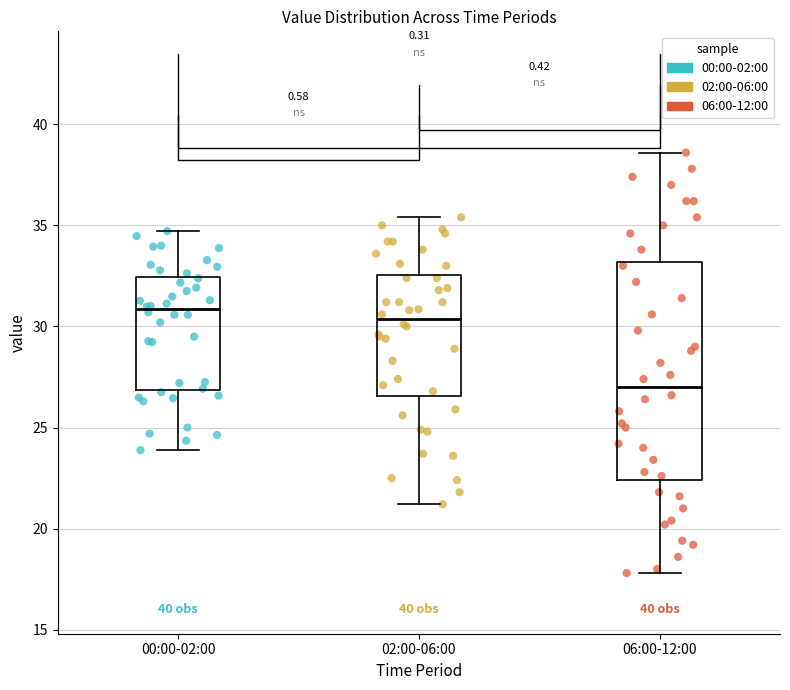

Reading left to right, read every box against the y-axis: the position of its median line, the range the box covers, and the ends of its whiskers. The values are not printed on the chart, so give them approximately, as read against the axis.

00:00-02:00: median 31.0, box 27.0 to 32.5, whiskers 24.0 to 34.5
02:00-06:00: median 30.5, box 26.5 to 32.5, whiskers 21.0 to 35.5
06:00-12:00: median 27.0, box 22.5 to 33.0, whiskers 18.0 to 38.5